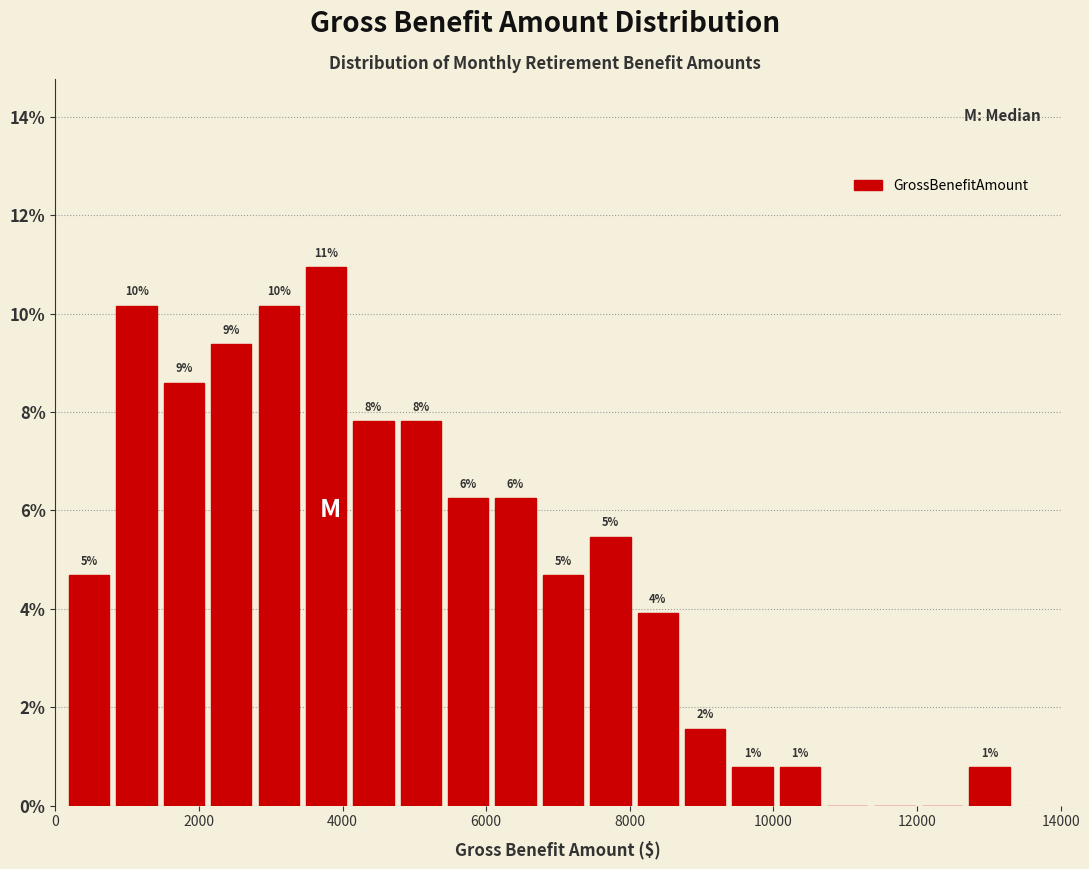

Around what value on the x-axis is the tallest bar? Give the approximate position of its centre, as read against the axis.

3800